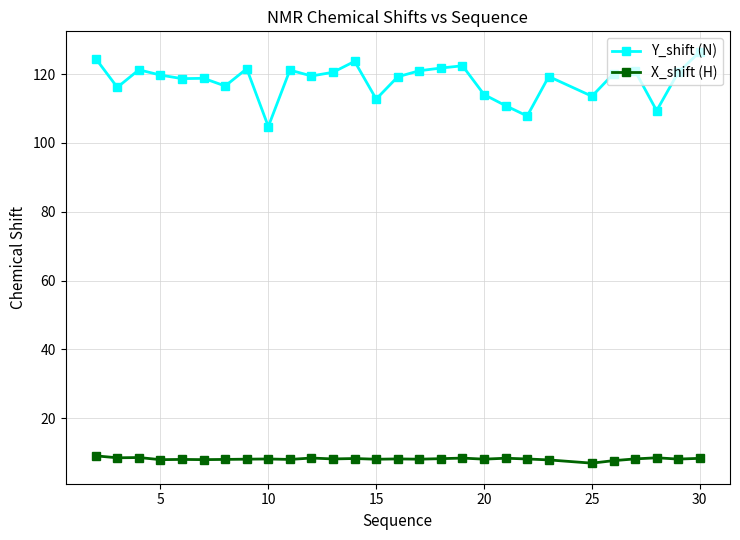

At how many categories does at least one series exceed 47?

28